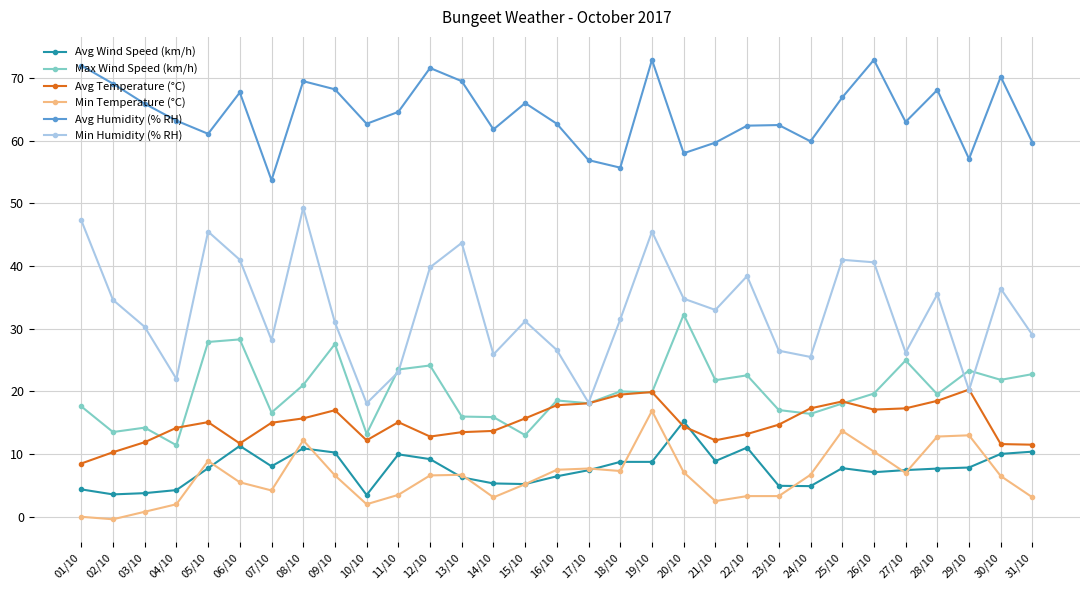

What is the spread (max minus min) of values at 10/10?

60.7